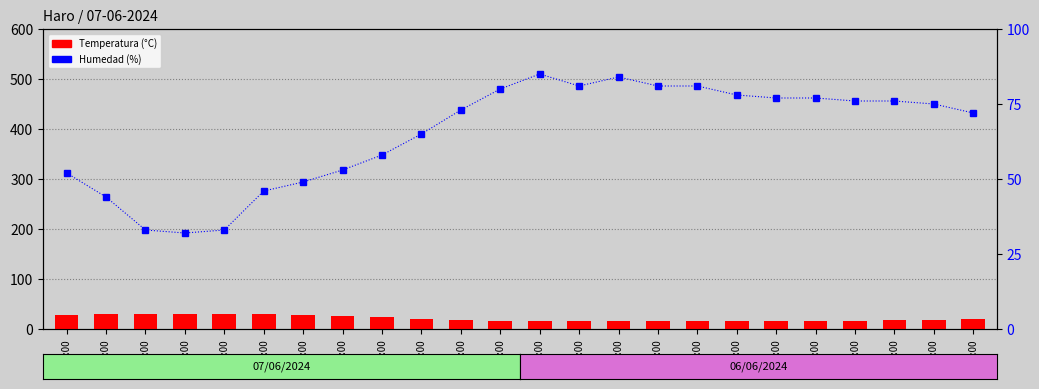

Between 07:00 and 19:00, which is larger?

19:00